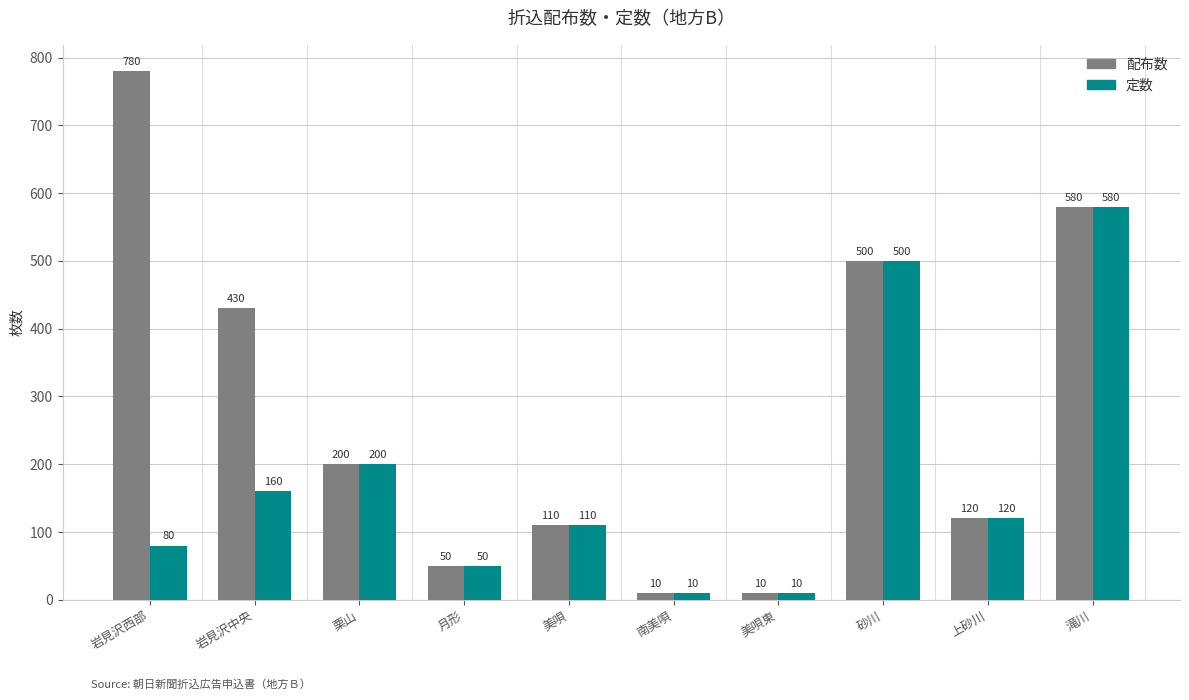

What is the approximate value of 配布数 at 砂川, to the nearest 50?

500